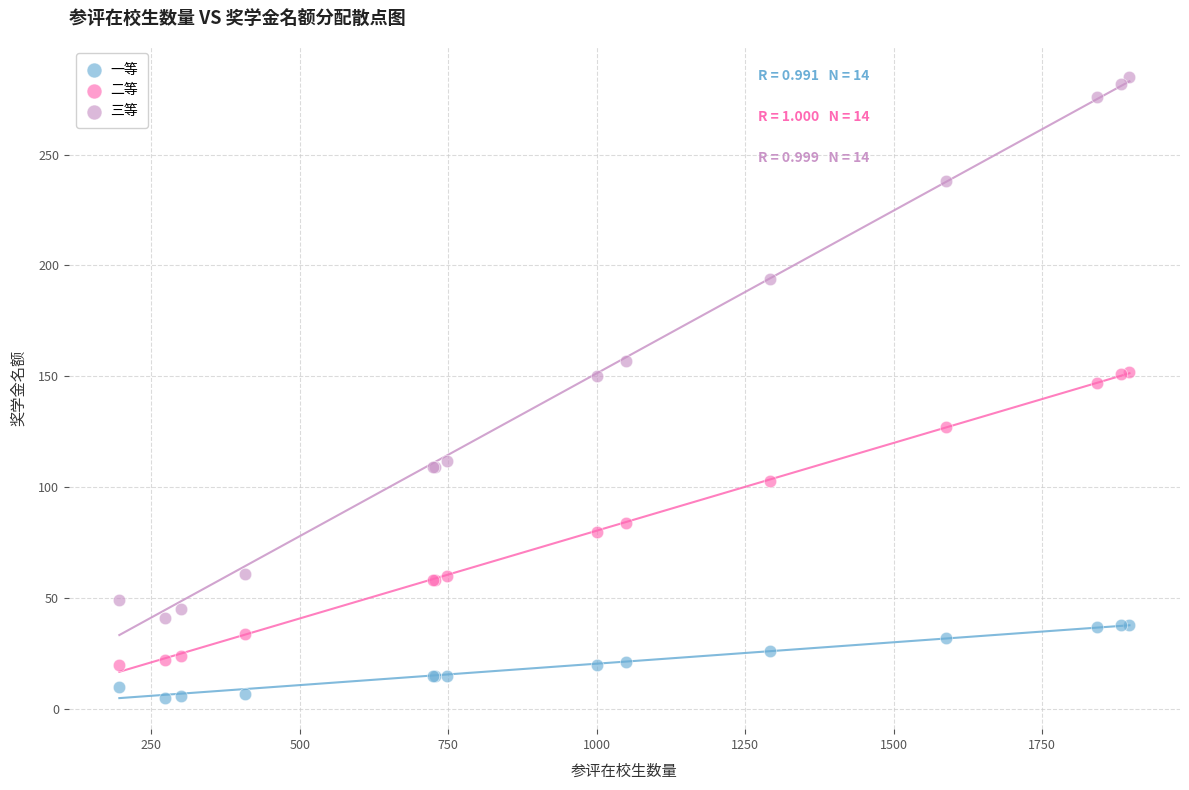

Which series contains the highest Y value?

三等